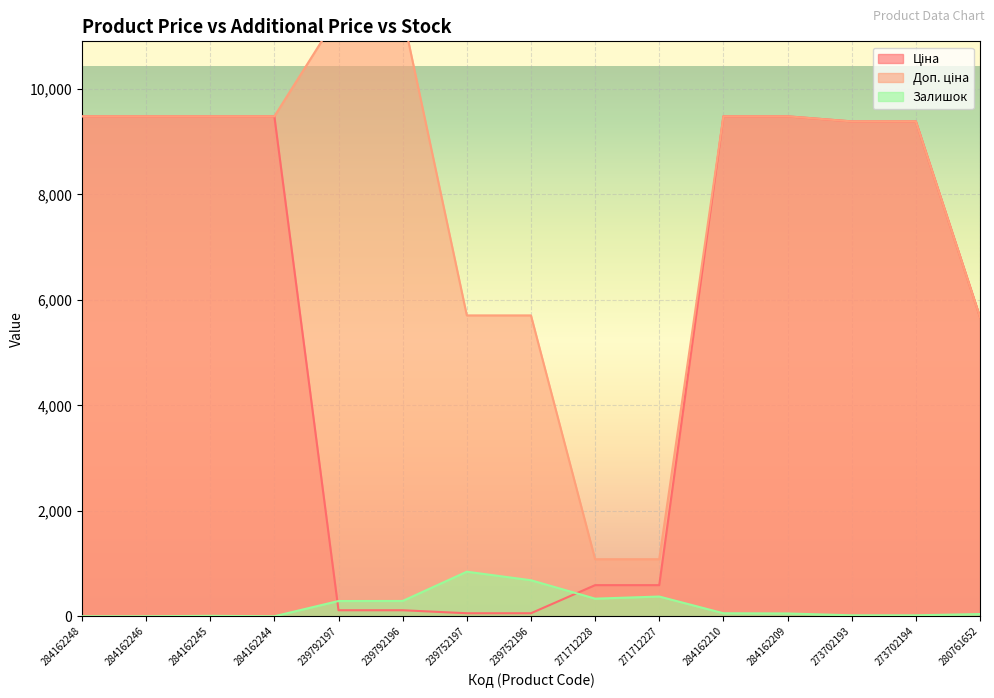

What is the label of the 12th point from the right?

284162244